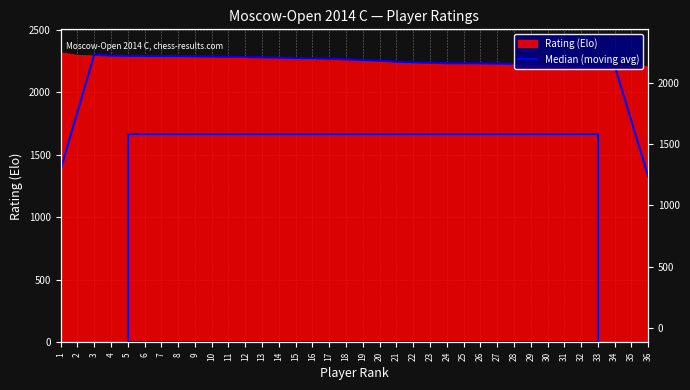

At which category does the chart reach its minimum across all series?

36